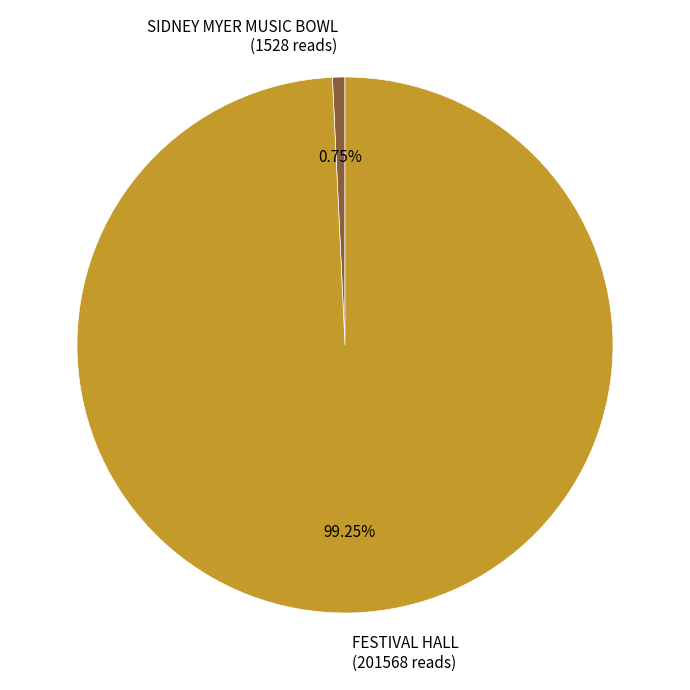

Rank the categories by value from highest to lowest.

FESTIVAL HALL, SIDNEY MYER MUSIC BOWL